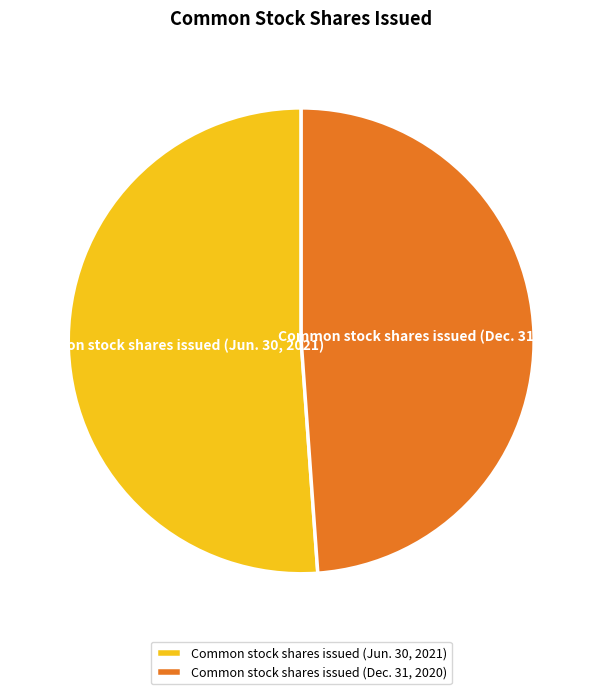

Which has a higher value, Common stock shares issued (Dec. 31, 2020) or Common stock shares issued (Jun. 30, 2021)?

Common stock shares issued (Jun. 30, 2021)